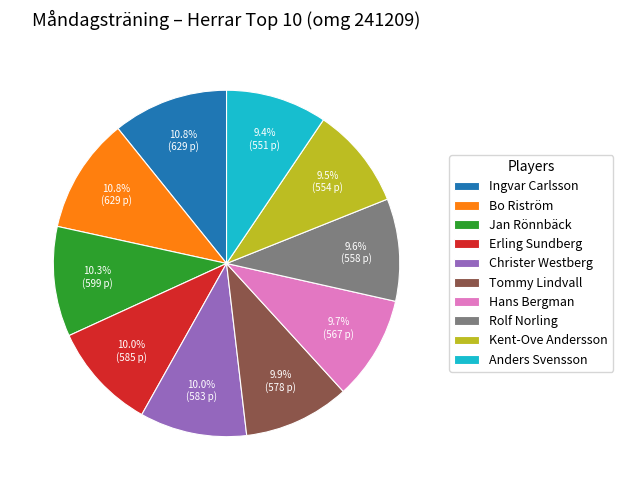

The Rolf Norling slice represents 18% of the pie. True or false?

False